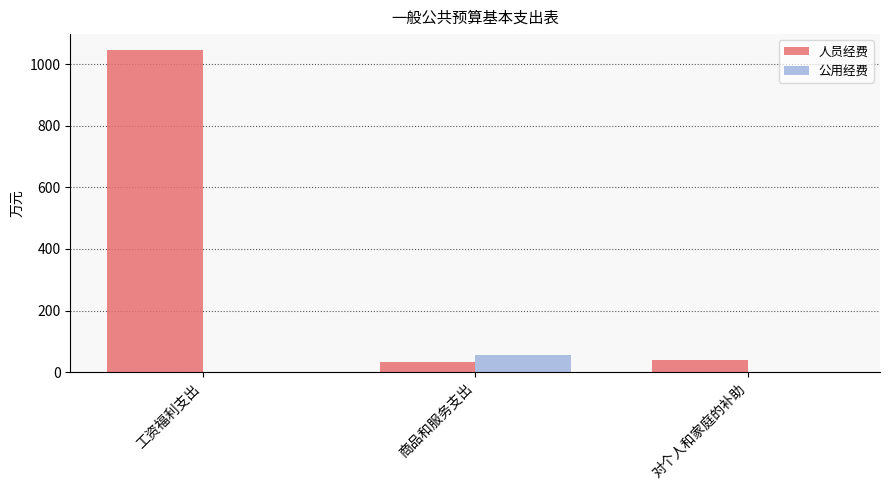

Which series changed the most between 工资福利支出 and 对个人和家庭的补助?

人员经费